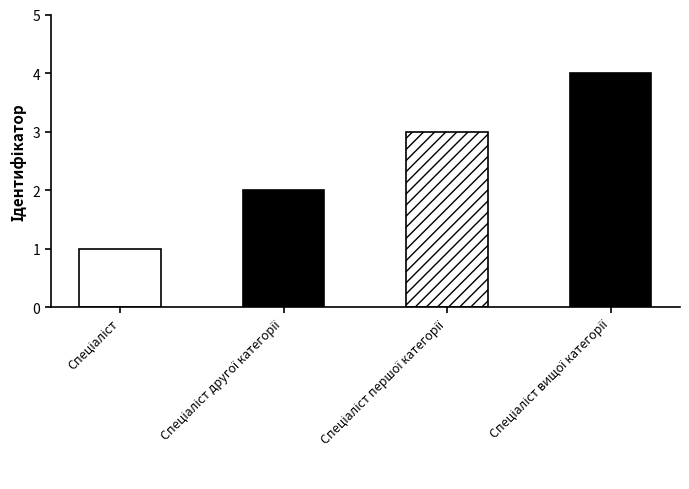

What is the value of the 4th bar from the left?

4